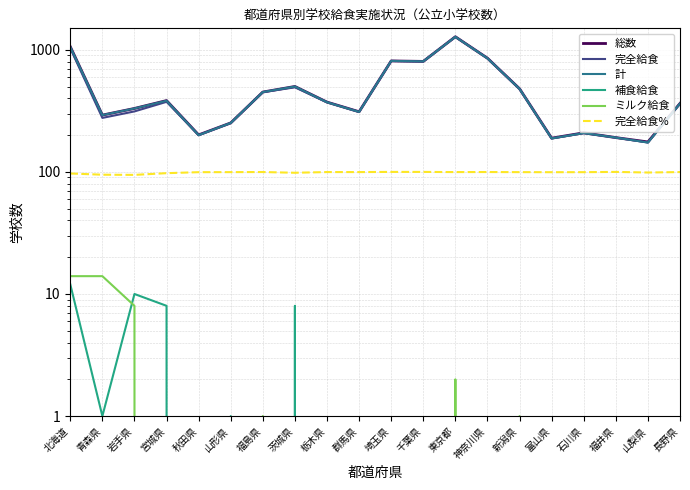

Reading left to right, what are all the values shown in this chart?

総数: 北海道=1062.0	青森県=292.0	岩手県=331.0	宮城県=384.0	秋田県=201.0	山形県=252.0	福島県=451.0	茨城県=501.0	栃木県=373.0	群馬県=311.0	埼玉県=811.0	千葉県=804.0	東京都=1280.0	神奈川県=854.0	新潟県=480.0	富山県=189.0	石川県=209.0	福井県=191.0	山梨県=176.0	長野県=364.0
完全給食: 北海道=1031.0	青森県=277.0	岩手県=313.0	宮城県=375.0	秋田県=200.0	山形県=251.0	福島県=450.0	茨城県=493.0	栃木県=372.0	群馬県=310.0	埼玉県=811.0	千葉県=804.0	東京都=1276.0	神奈川県=852.0	新潟県=478.0	富山県=188.0	石川県=208.0	福井県=191.0	山梨県=174.0	長野県=363.0
計: 北海道=1057.0	青森県=292.0	岩手県=331.0	宮城県=383.0	秋田県=200.0	山形県=252.0	福島県=451.0	茨城県=501.0	栃木県=372.0	群馬県=310.0	埼玉県=811.0	千葉県=804.0	東京都=1278.0	神奈川県=852.0	新潟県=479.0	富山県=188.0	石川県=208.0	福井県=191.0	山梨県=174.0	長野県=363.0
補食給食: 北海道=12.0	青森県=1.0	岩手県=10.0	宮城県=8.0	秋田県=0.0	山形県=1.0	福島県=0.0	茨城県=8.0	栃木県=0.0	群馬県=0.0	埼玉県=0.0	千葉県=0.0	東京都=0.0	神奈川県=0.0	新潟県=0.0	富山県=0.0	石川県=0.0	福井県=0.0	山梨県=0.0	長野県=0.0
ミルク給食: 北海道=14.0	青森県=14.0	岩手県=8.0	宮城県=0.0	秋田県=0.0	山形県=0.0	福島県=1.0	茨城県=0.0	栃木県=0.0	群馬県=0.0	埼玉県=0.0	千葉県=0.0	東京都=2.0	神奈川県=0.0	新潟県=1.0	富山県=0.0	石川県=0.0	福井県=0.0	山梨県=0.0	長野県=0.0
完全給食%: 北海道=97.1	青森県=94.9	岩手県=94.6	宮城県=97.7	秋田県=99.5	山形県=99.6	福島県=99.8	茨城県=98.4	栃木県=99.7	群馬県=99.7	埼玉県=100.0	千葉県=100.0	東京都=99.7	神奈川県=99.8	新潟県=99.6	富山県=99.5	石川県=99.5	福井県=100.0	山梨県=98.9	長野県=99.7